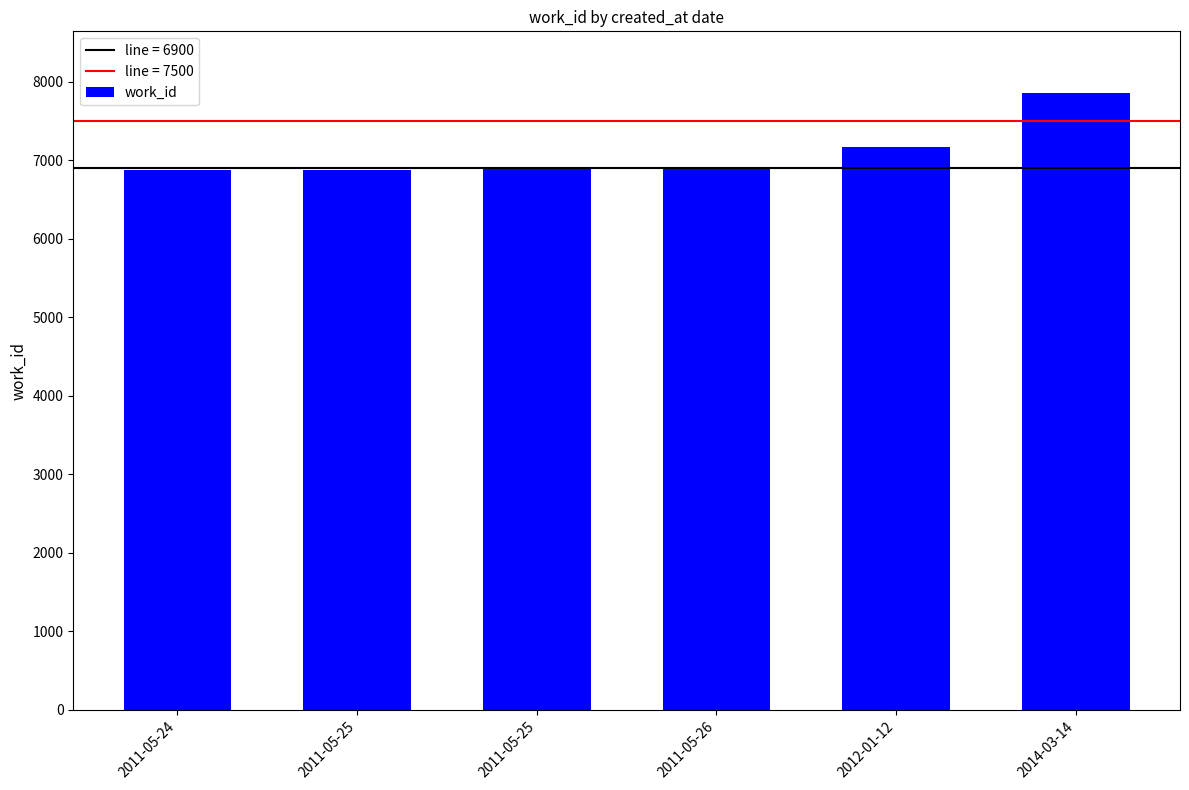

What is the value of the 3rd bar from the left?

6878